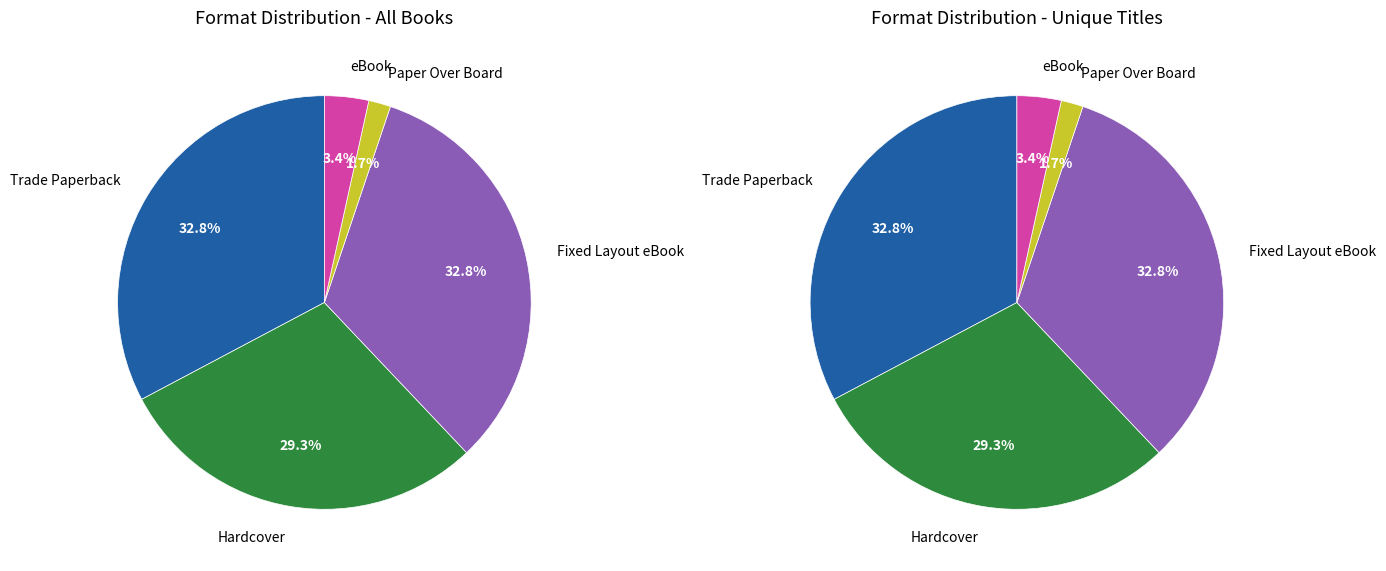

Rank the categories by value from highest to lowest.

Trade Paperback, Fixed Layout eBook, Hardcover, eBook, Paper Over Board